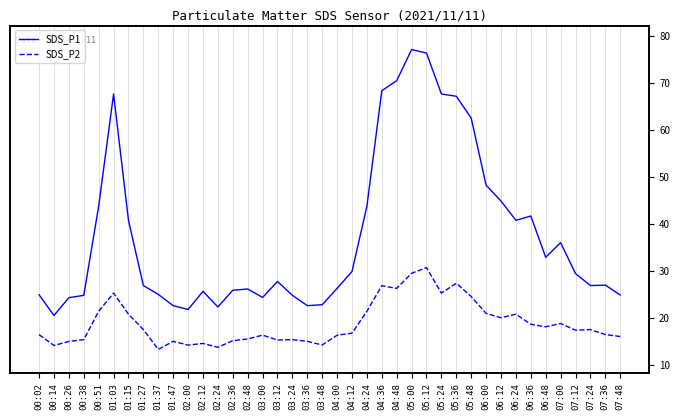

Reading left to right, transcribe all the data shown in this chart.

SDS_P1: 24.9	20.4	24.2	24.8	43.7	67.6	40.7	26.8	24.9	22.6	21.7	25.6	22.3	25.8	26.1	24.3	27.7	24.8	22.6	22.8	26.2	29.8	43.7	68.3	70.5	77.1	76.3	67.6	67.2	62.5	48.2	44.8	40.7	41.6	32.9	36.0	29.4	26.8	26.9	24.8
SDS_P2: 16.4	14.1	14.9	15.3	21.4	25.2	20.7	17.4	13.2	14.9	14.2	14.5	13.7	15.1	15.4	16.3	15.2	15.3	14.9	14.2	16.2	16.7	21.4	26.8	26.2	29.4	30.6	25.2	27.3	24.5	20.9	20.0	20.7	18.6	18.1	18.8	17.3	17.4	16.4	16.0